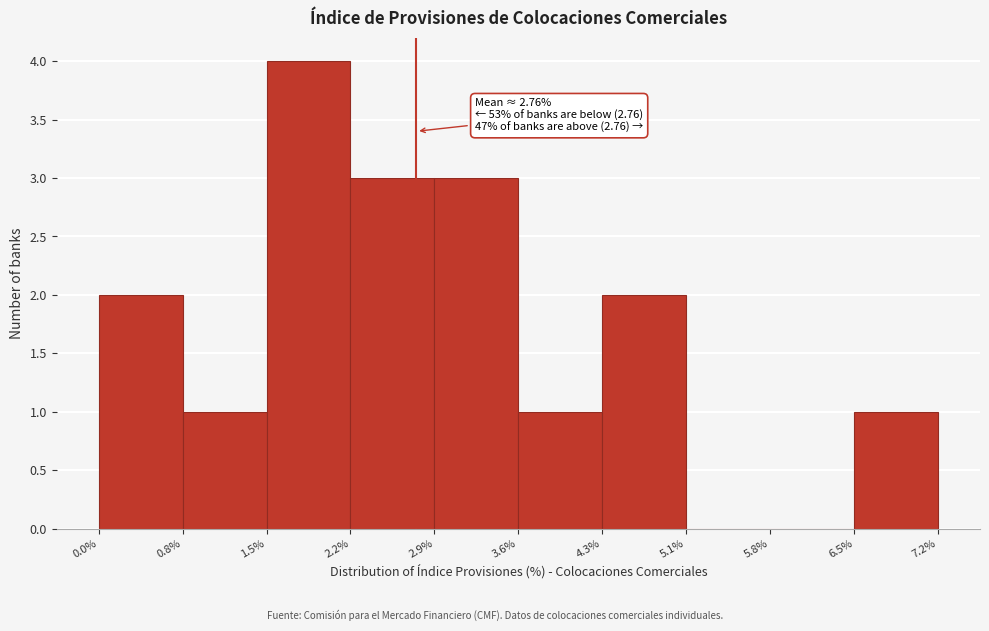

Over which range of the x-axis is the bar tallest?

1.5% to 2.2%